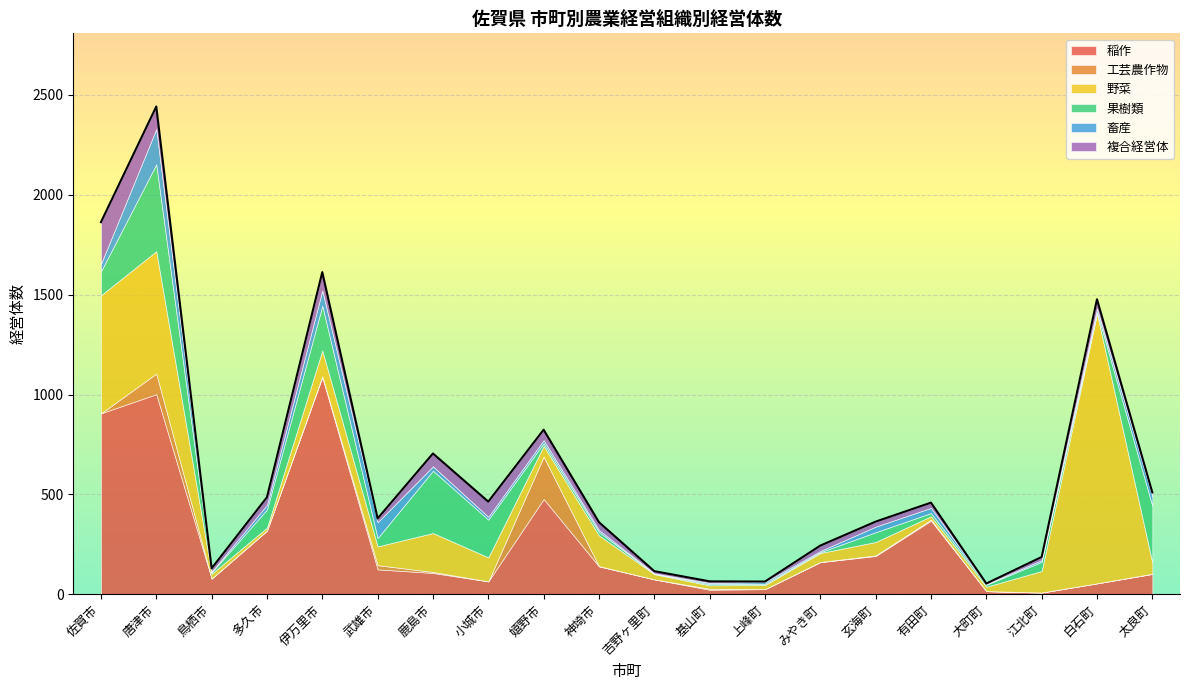

Rank the series at 吉野ヶ里町 from highest to lowest value.

稲作, 野菜, 複合経営体, 果樹類, 畜産, 工芸農作物